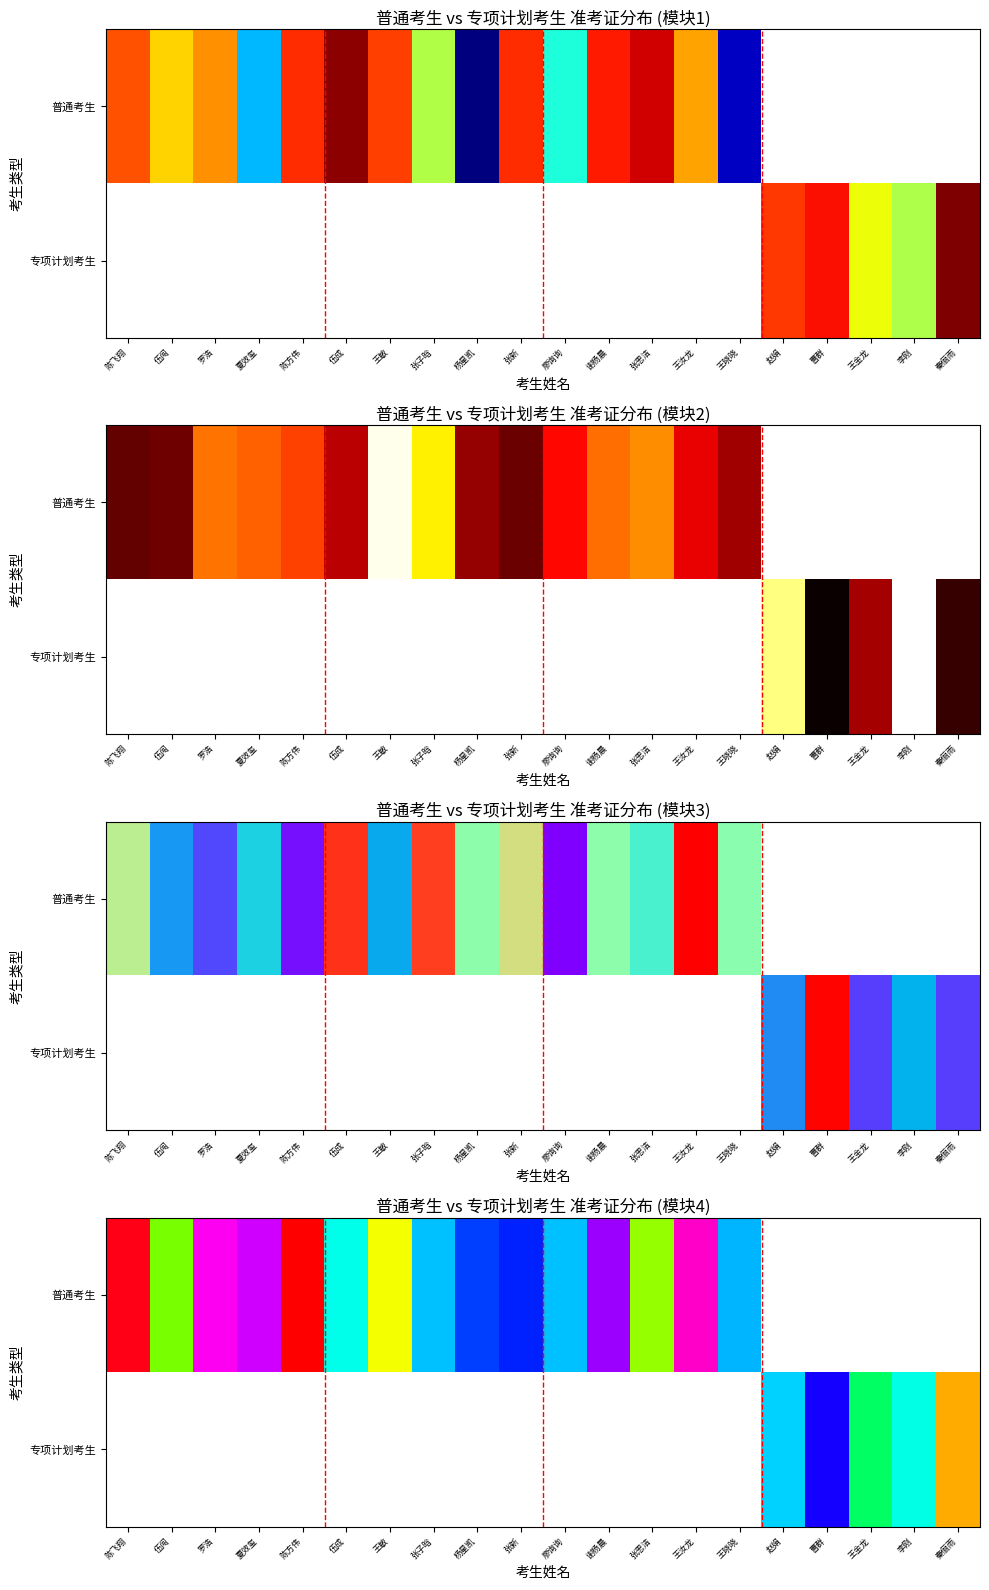

Which has a higher value, 廖询询 or 陈飞翔?

陈飞翔